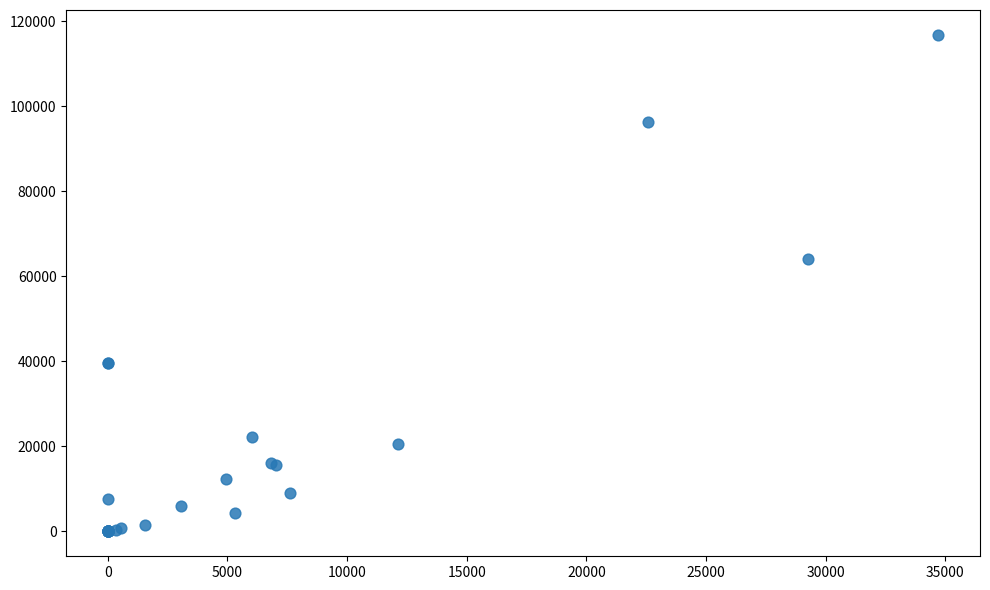

What Y value in the scatter plot is closest to 58414?

64001.1